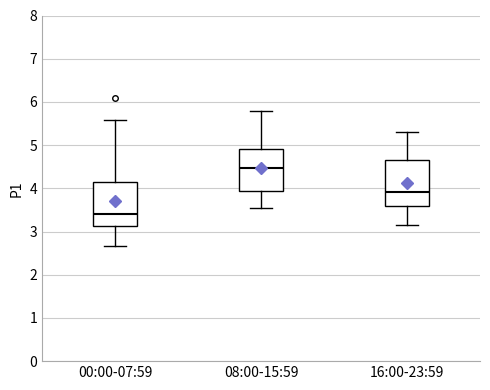

Which box has the highest median line?

08:00-15:59